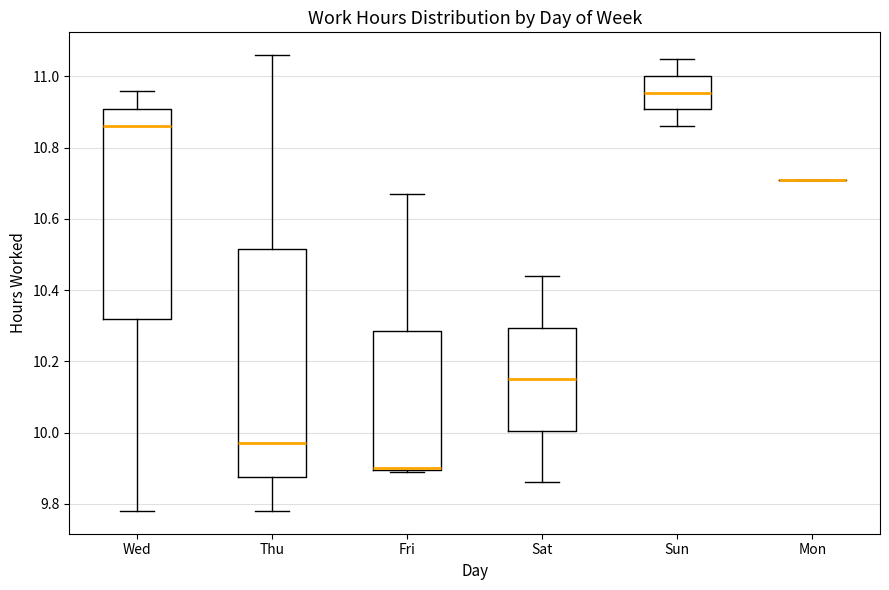

Reading left to right, transcribe this box plot: for each box, give where its median line is, the range the box spans, and where its two whiskers end, as read against the y-axis. The values are not printed on the chart, so give them approximately, as read against the axis.

Wed: median 10.86, box 10.32 to 10.92, whiskers 9.78 to 10.96
Thu: median 9.98, box 9.88 to 10.52, whiskers 9.78 to 11.06
Fri: median 9.90 (drawn on the box's lower edge), box 9.90 to 10.28, whiskers 9.90 to 10.68
Sat: median 10.16, box 10.00 to 10.30, whiskers 9.86 to 10.44
Sun: median 10.96, box 10.90 to 11.00, whiskers 10.86 to 11.06
Mon: box collapsed to a line at 10.72, whiskers 10.72 to 10.72